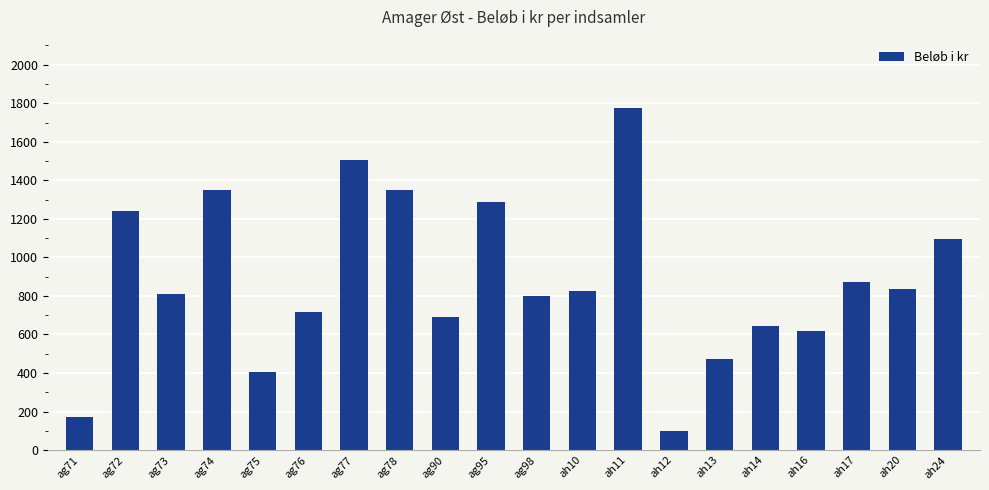

The chart shows a value of 1472 at ah24. True or false?

False